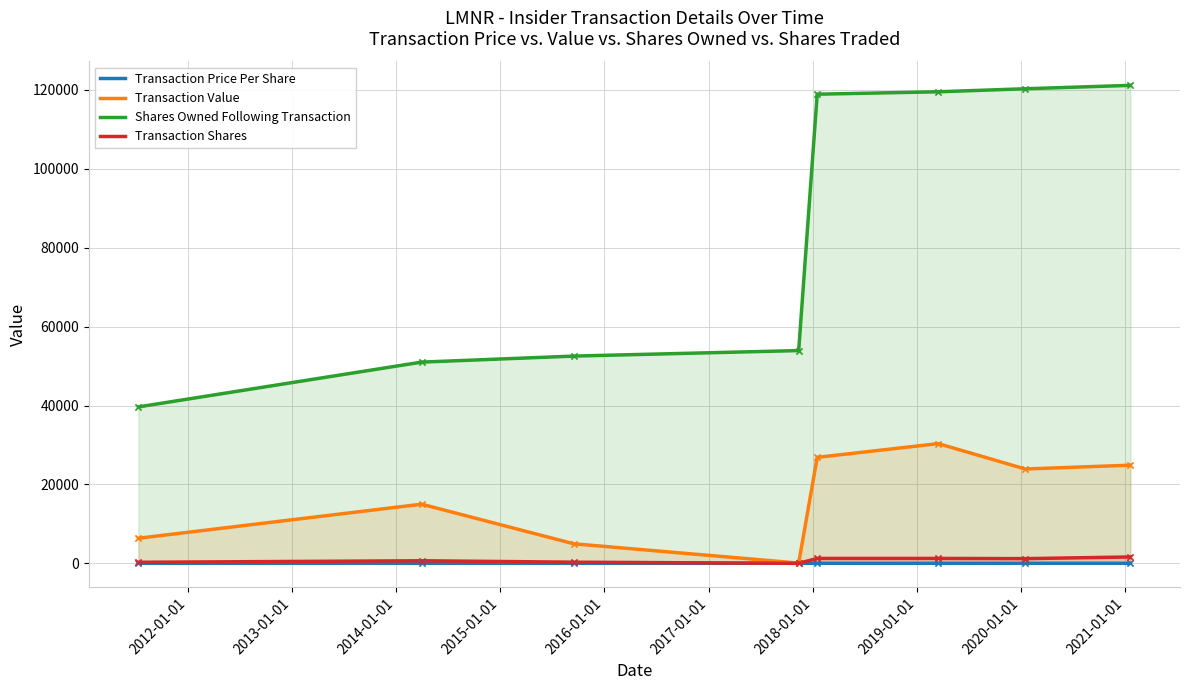

Which series has the largest total across all categories?

Shares Owned Following Transaction